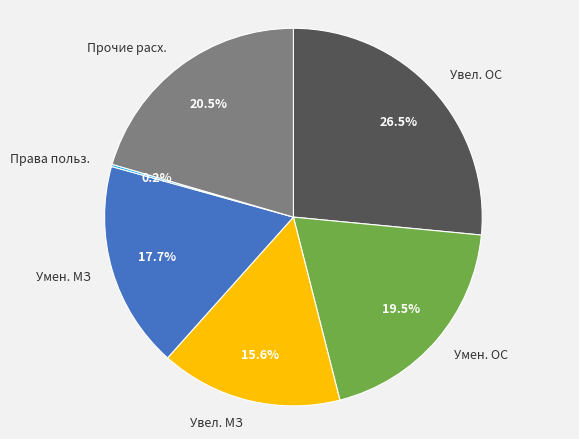

What is the largest slice in the pie chart?

Увел. ОС